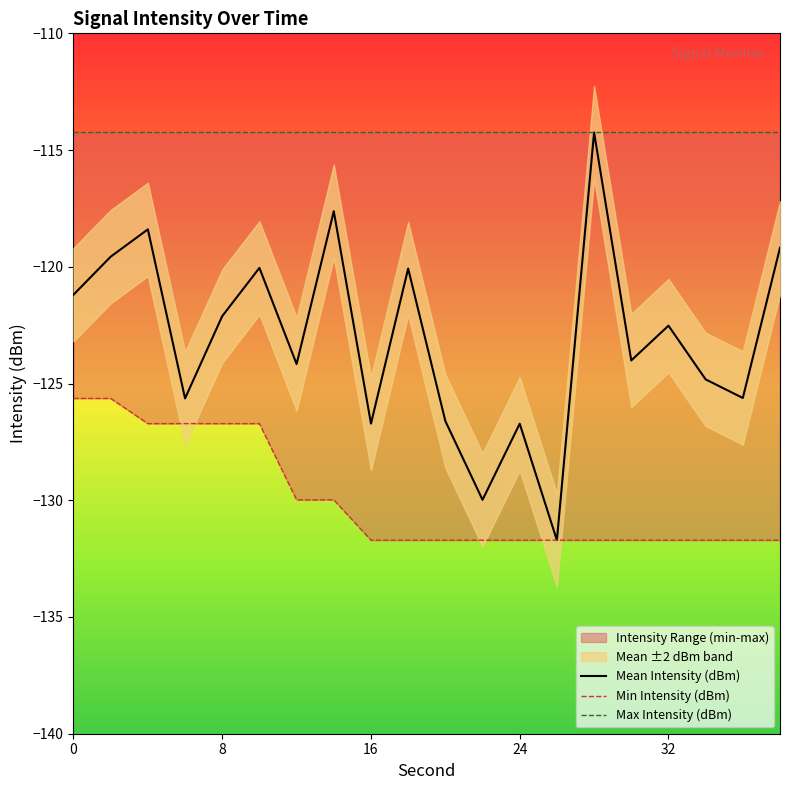

What is the average value of the Mean Intensity (dBm) series?

-123.0